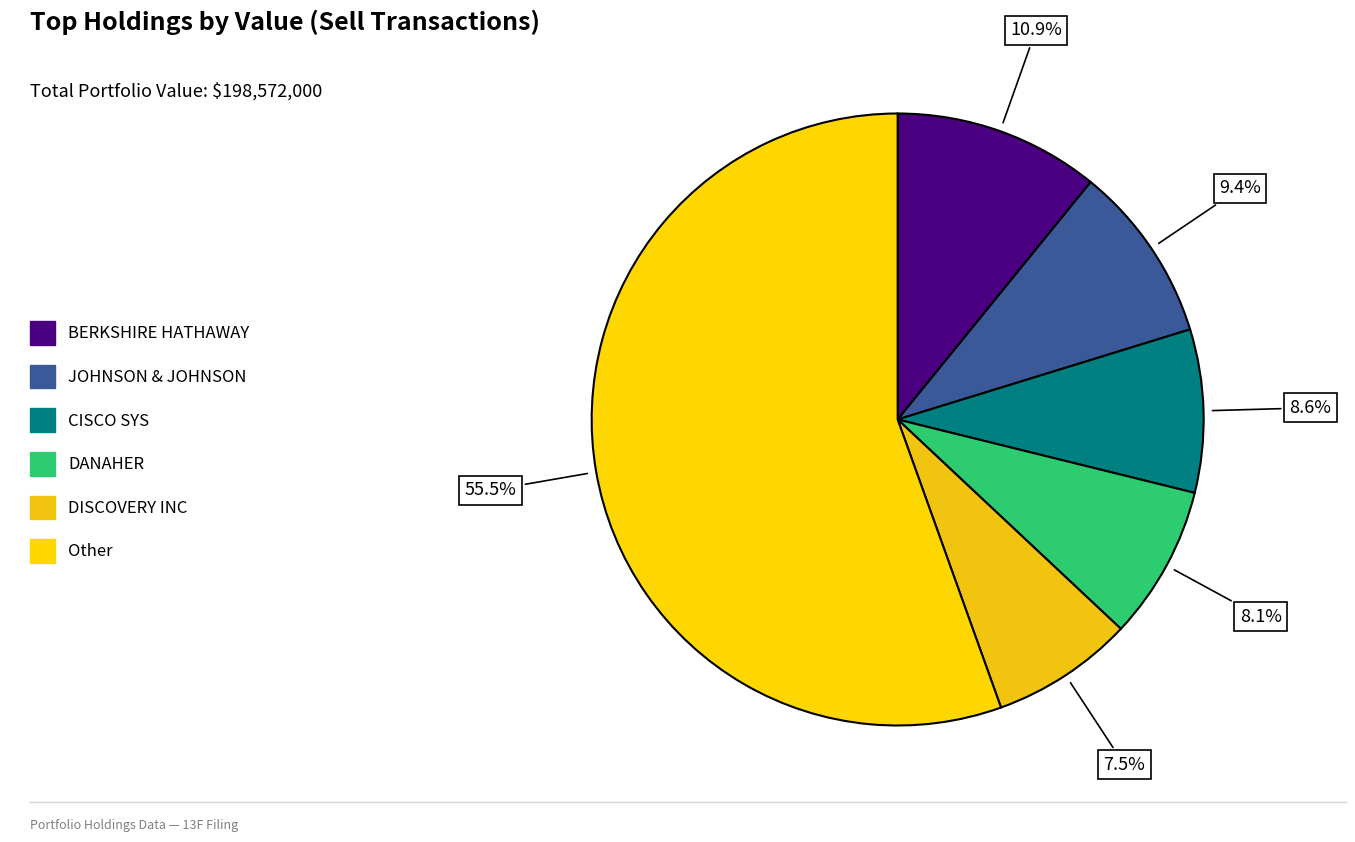

Count the number of slices in the pie.

6